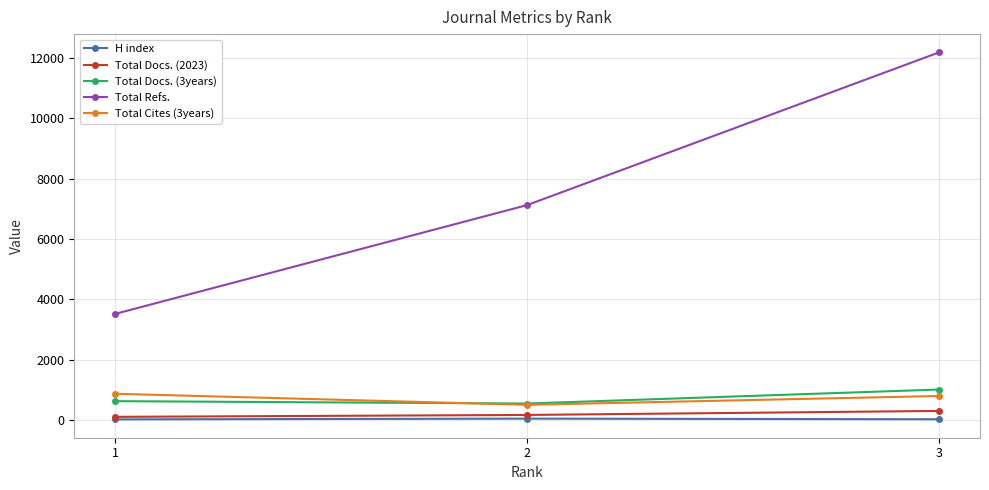

What is the minimum value for Total Refs.?

3519